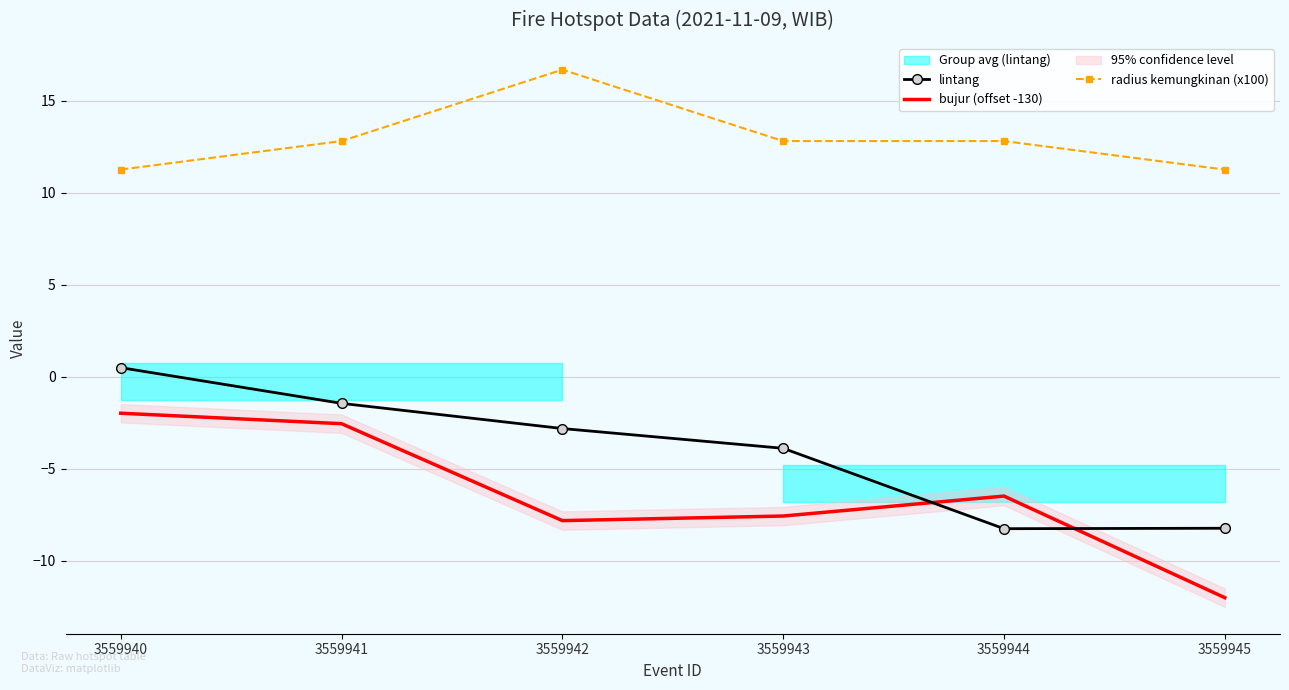

How many values in the lintang series are below -2?

4